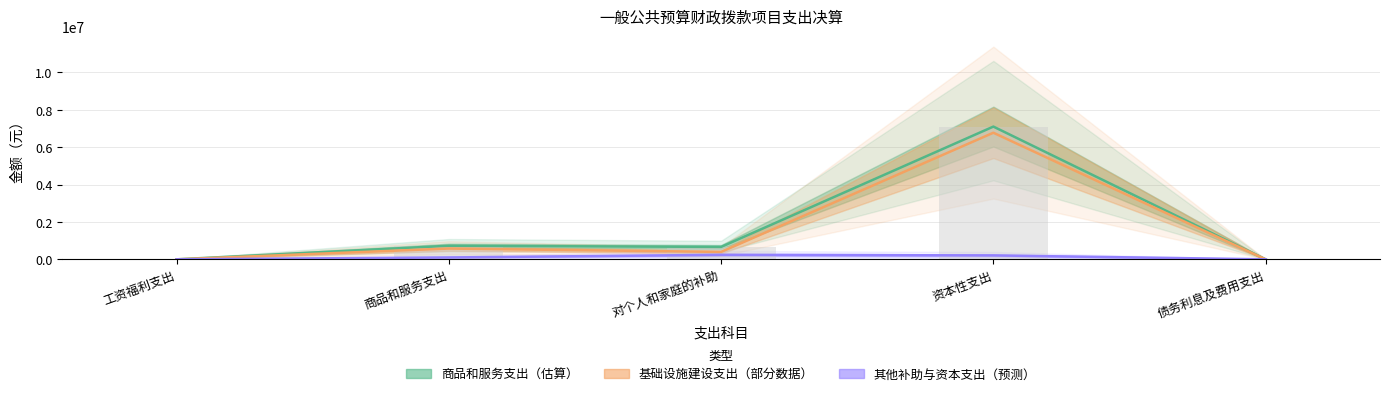

List the labels in order of 其他补助与资本支出 value, largest first.

对个人和家庭的补助, 资本性支出, 商品和服务支出, 工资福利支出, 债务利息及费用支出